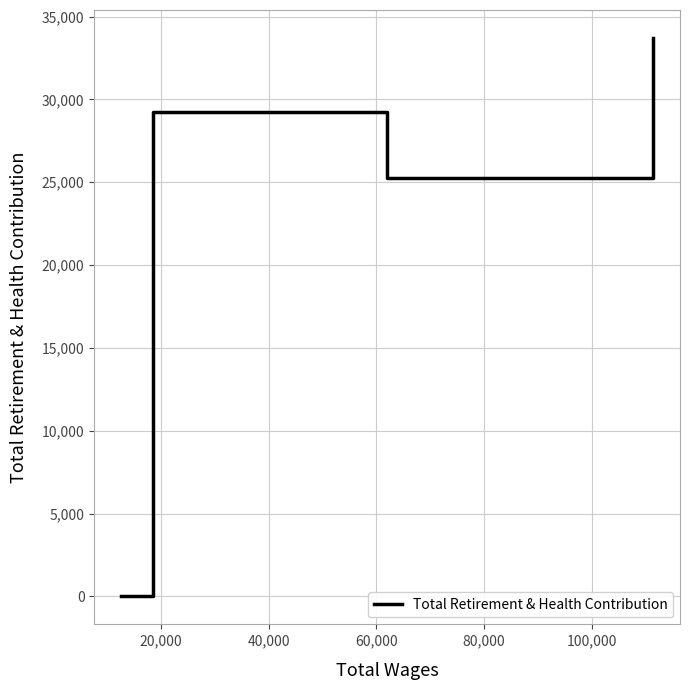

What is the difference between the second highest and second lowest values?

29214